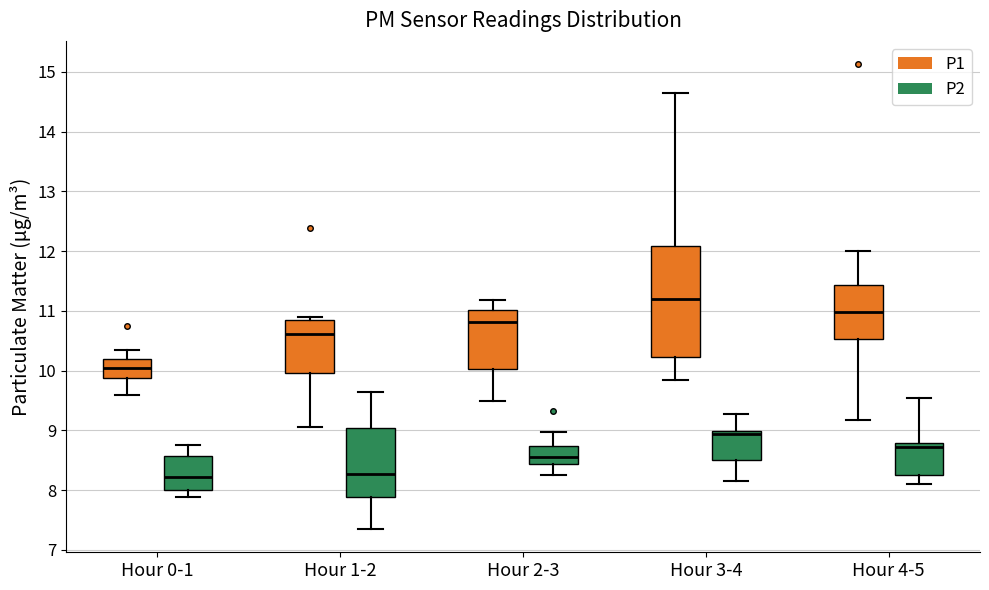

Where is the lower edge of the box for Hour 2-3 (P2) on the y-axis? The values are not printed on the chart, so give them approximately, as read against the axis.

8.4